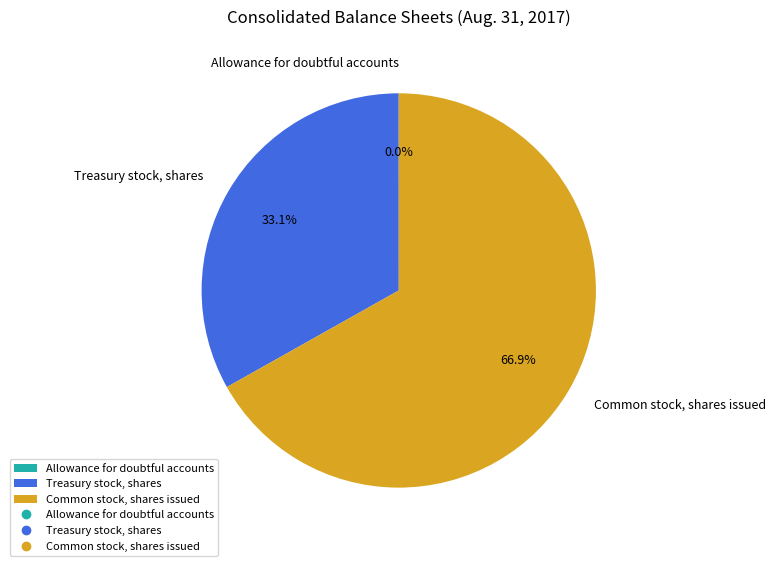

Is there any slice that represents more than half of the pie?

Yes